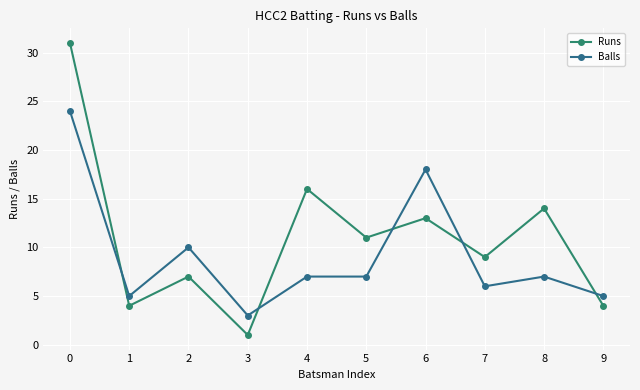

Reading left to right, extract all data points from this chart.

Runs: 31	4	7	1	16	11	13	9	14	4
Balls: 24	5	10	3	7	7	18	6	7	5